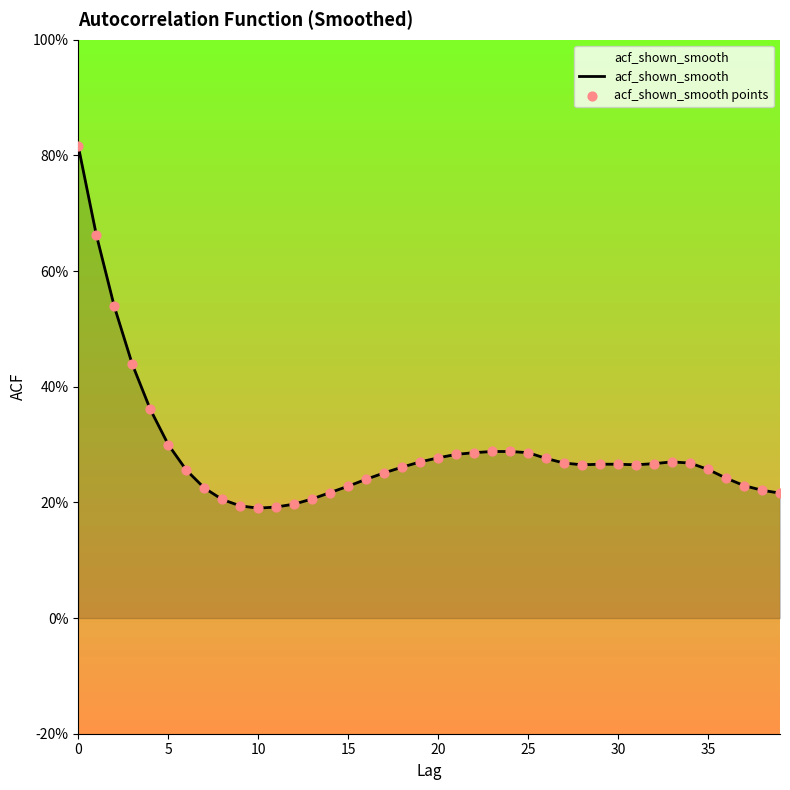

Does the chart have visible grid lines?

No